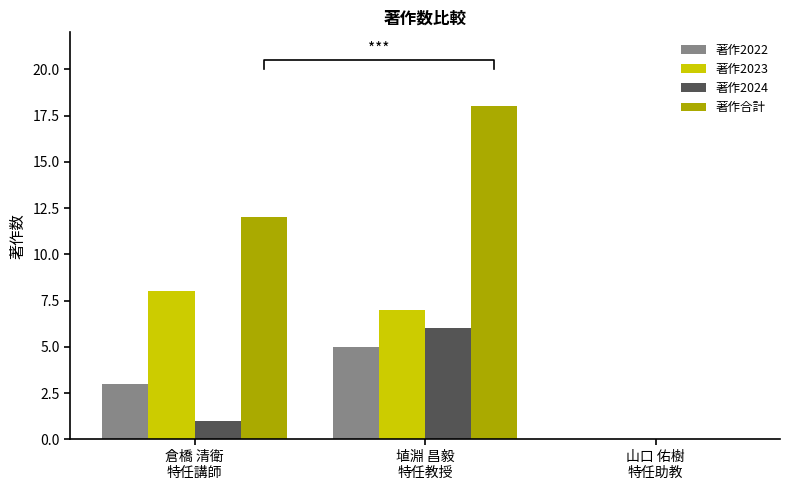

What is the label of the 3rd bar from the left?

山口 佑樹
特任助教